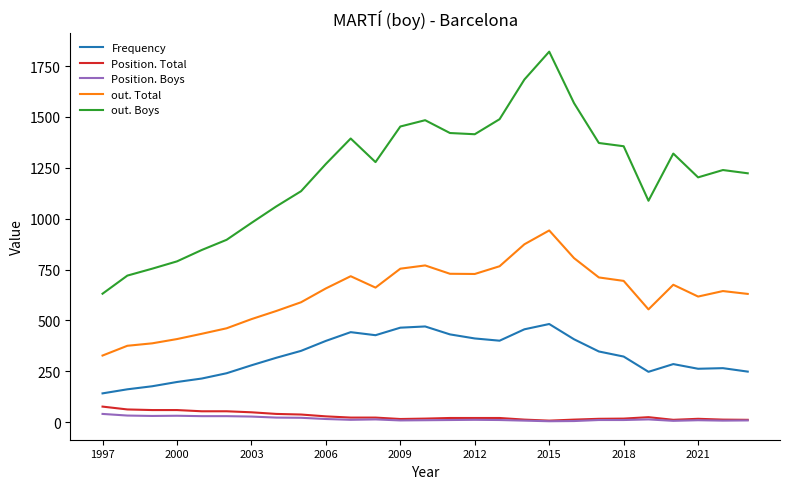

True or false: Frequency and out. Total cross at least once.

False